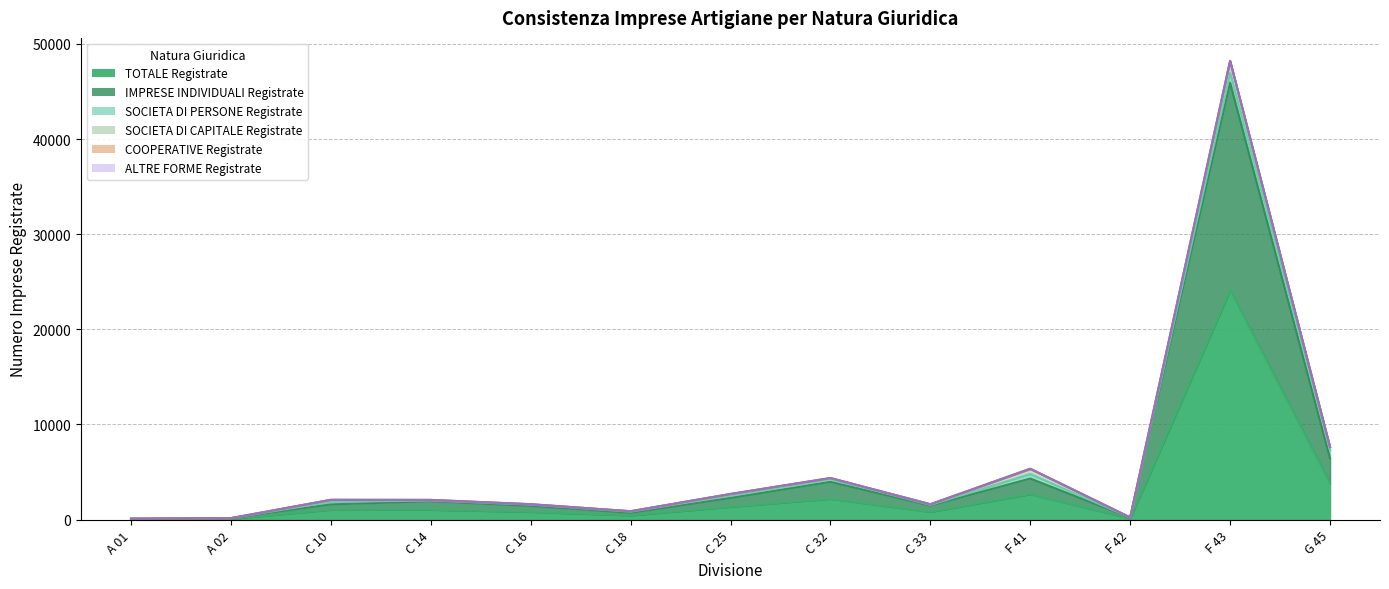

Which category has the highest value in the COOPERATIVE Registrate series?

F 41